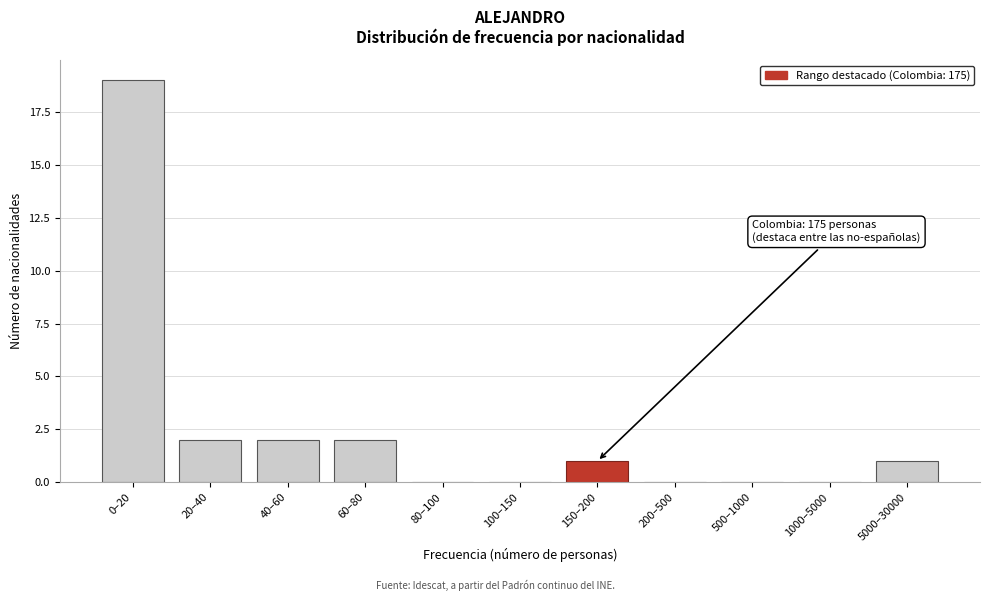

Reading left to right, list all the values displayed in this chart.

0–20=19	20–40=2	40–60=2	60–80=2	80–100=0	100–150=0	150–200=1	200–500=0	500–1000=0	1000–5000=0	5000–30000=1